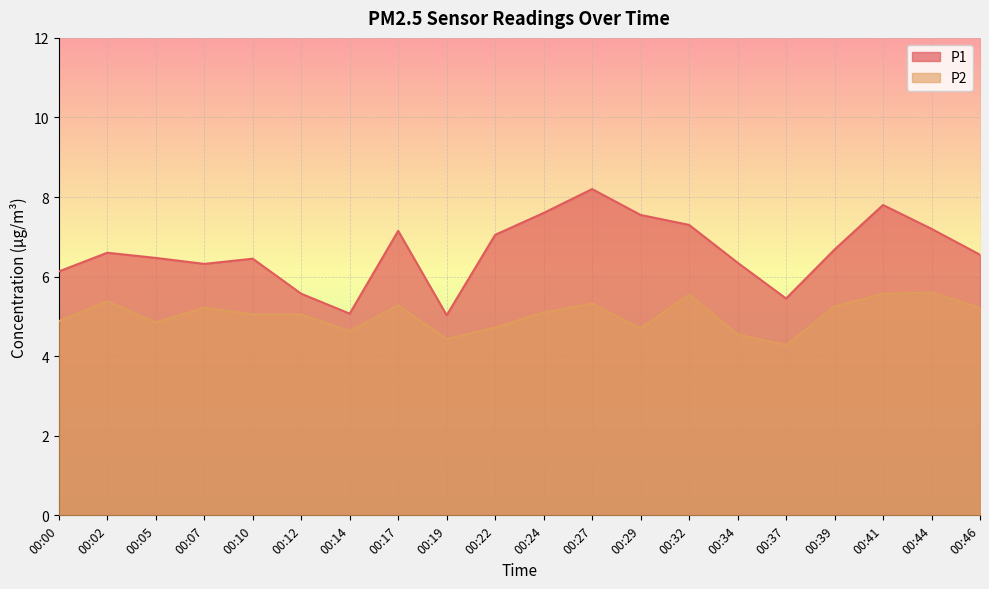

At which label is P1 closest to 6?

00:00